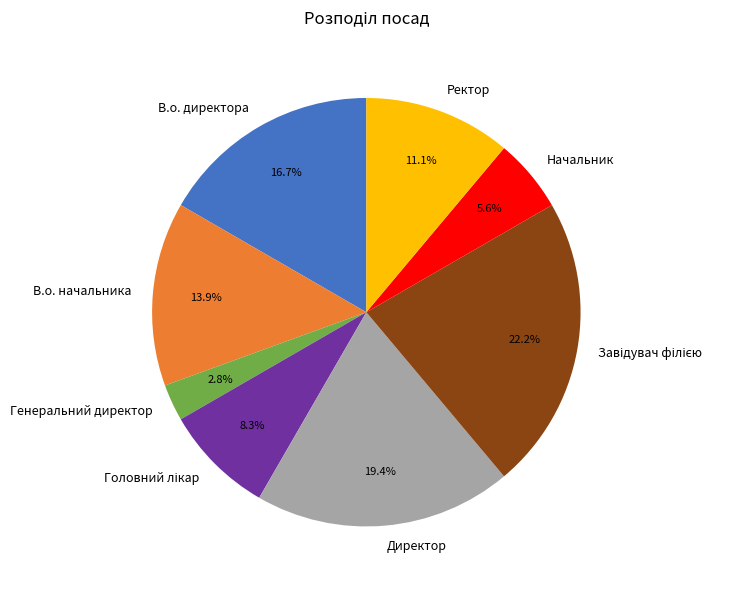

Combined, do В.о. директора and В.о. начальника account for over 50%?

No